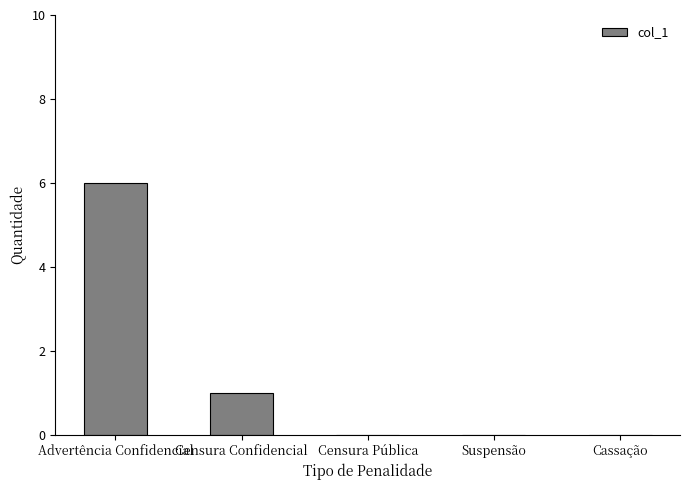

Between Cassação and Advertência Confidencial, which is larger?

Advertência Confidencial